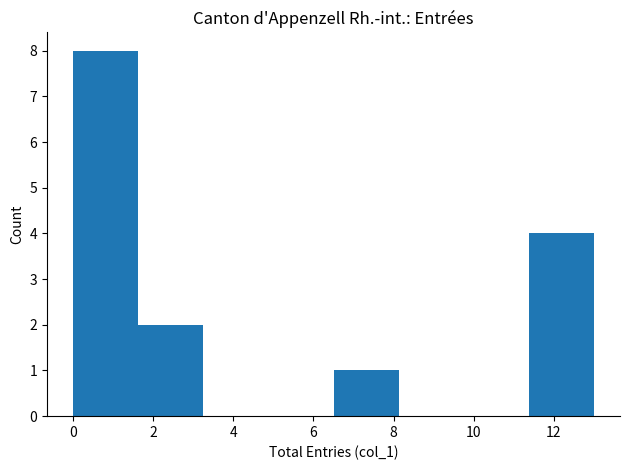

What is the height of the bar covering 1.6 to 3.2 on the x-axis? Neither the bar edges nor the heights are printed on the chart, so give them approximately, as read against the axes.

2